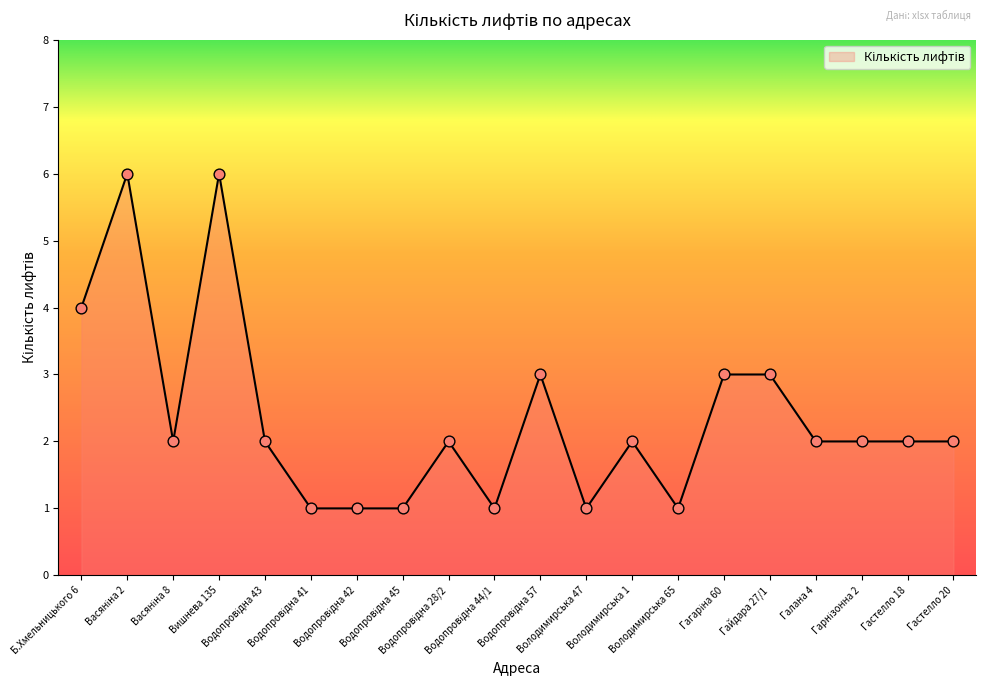

What is the greatest value displayed?

6